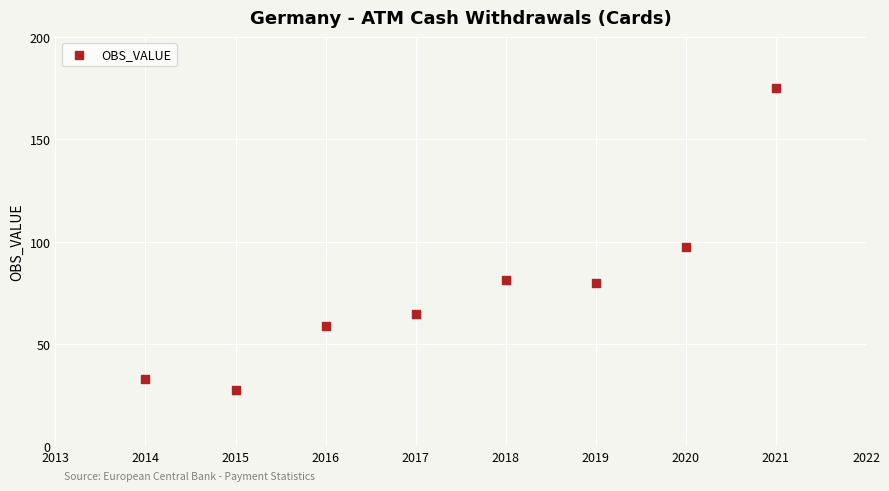

What Y value in the scatter plot is closest to 101?

97.6